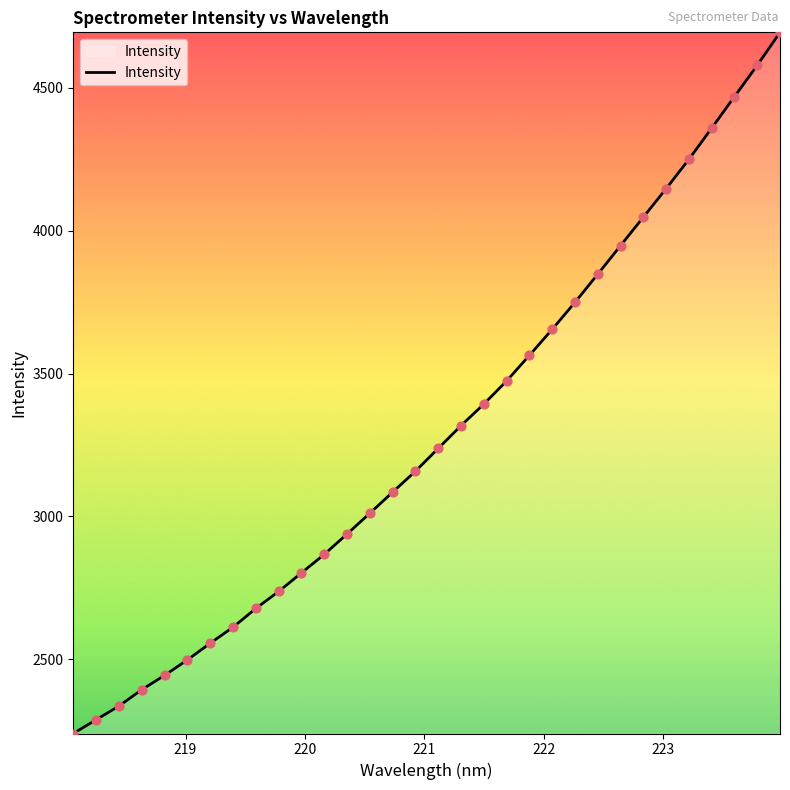

What is the difference between the maximum and minimum values?

2454.7